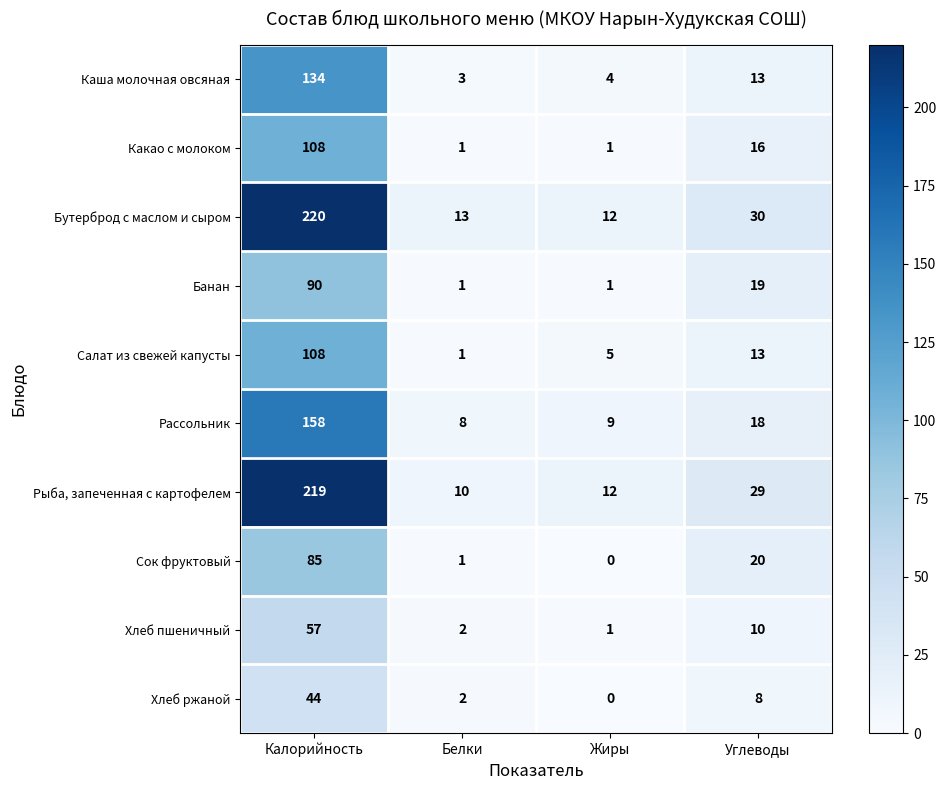

Which series has the largest total across all categories?

Бутерброд с маслом и сыром